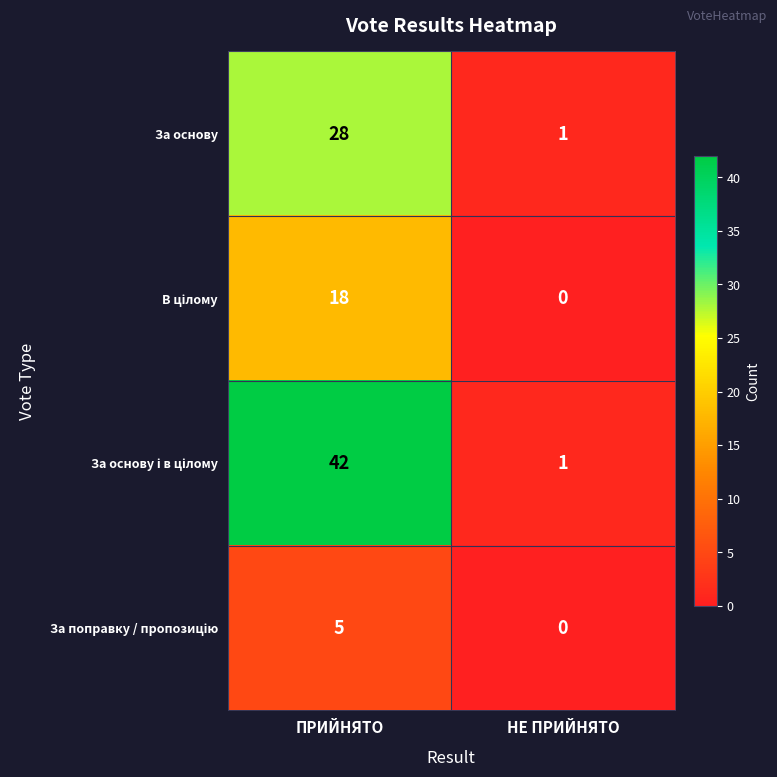

At which category is the sum across all series the highest?

ПРИЙНЯТО